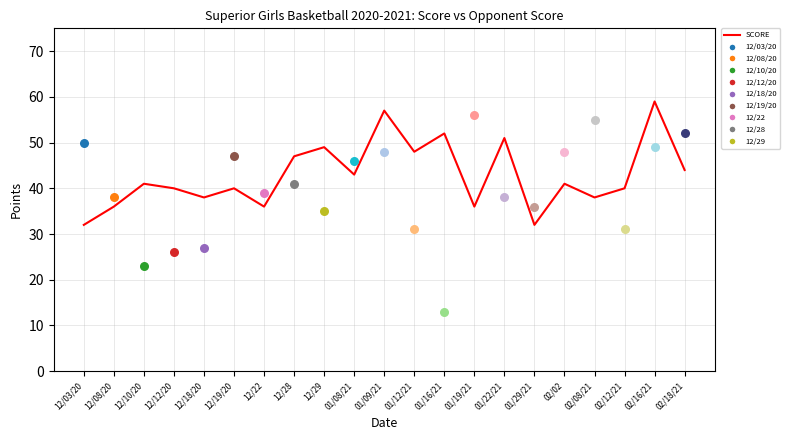

What is the change in value from 12/10/20 to 12/22?

-5